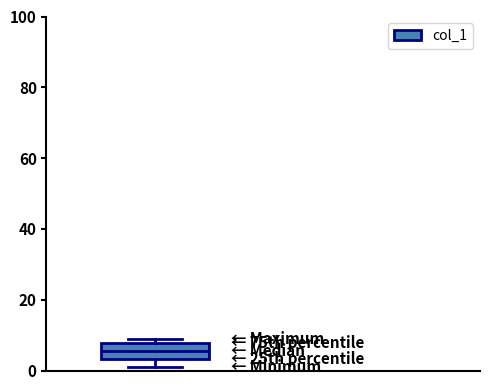

Transcribe this box plot: give where the median line is, the range the box spans, and where the two whiskers end, as read against the y-axis. The values are not printed on the chart, so give them approximately, as read against the axis.

median 6, box 4 to 8, whiskers 2 to 10